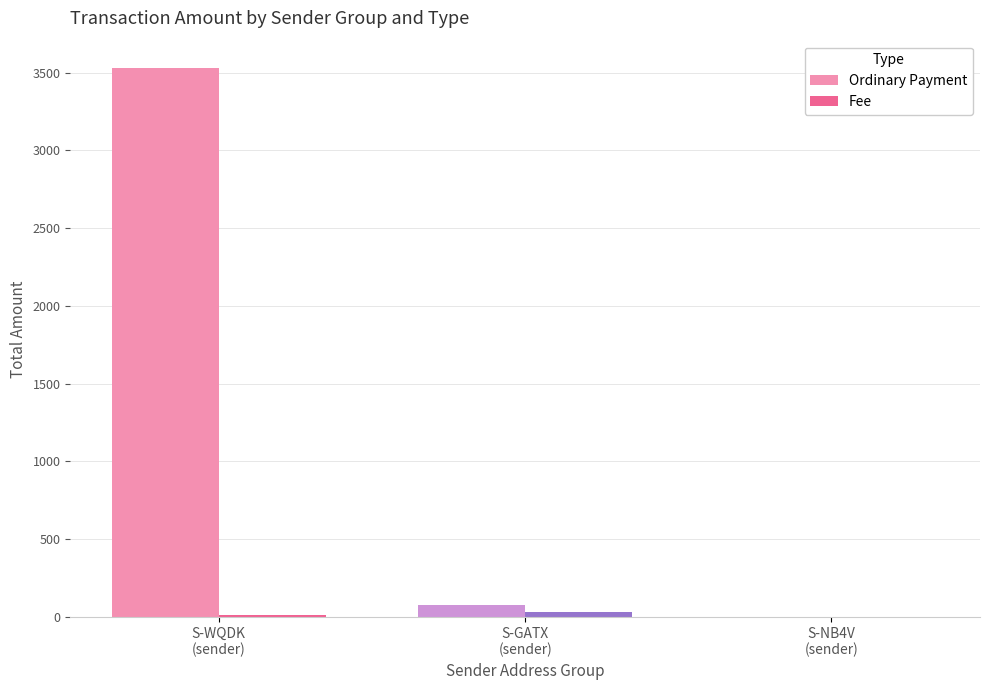

What is the sum of all Ordinary Payment values?

3606.4